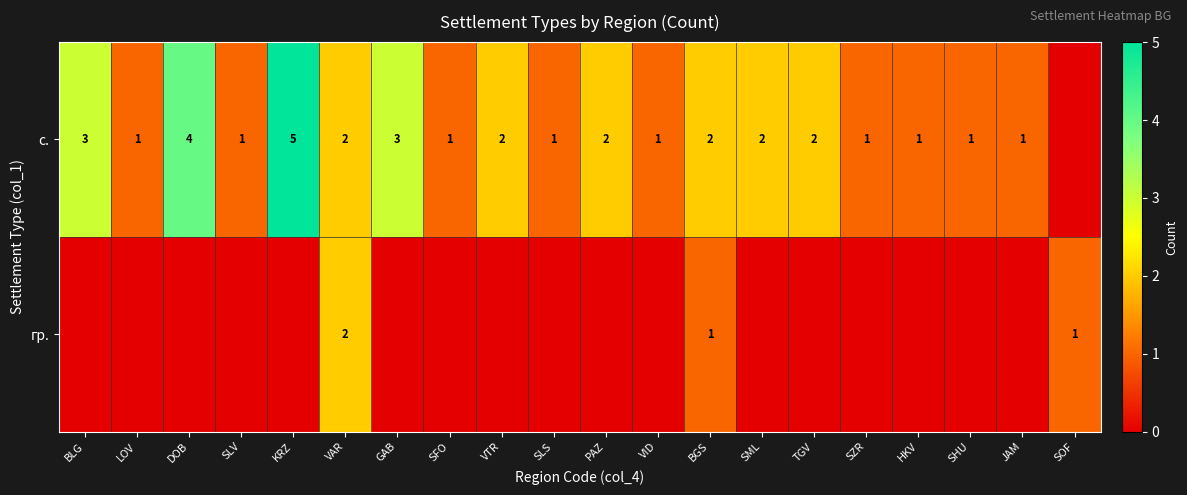

How many series are shown in this chart?

2